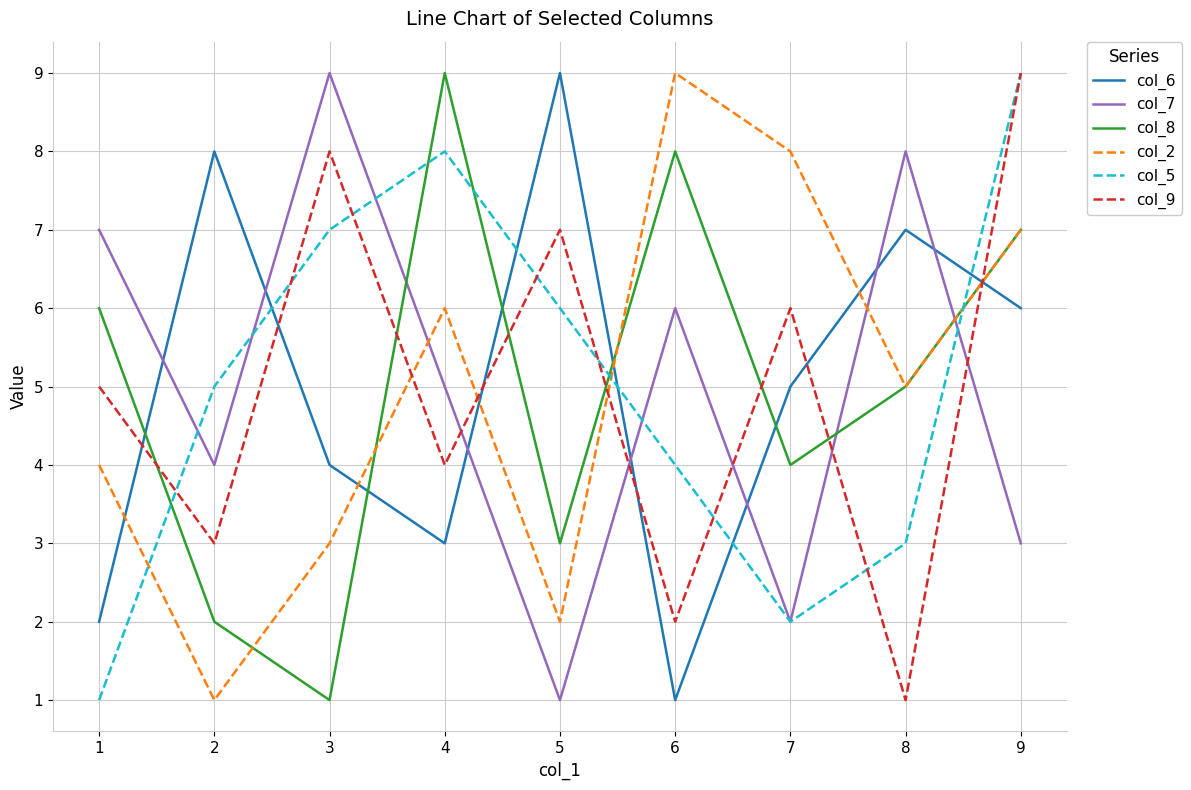

What is the total value across all series at 5?

28